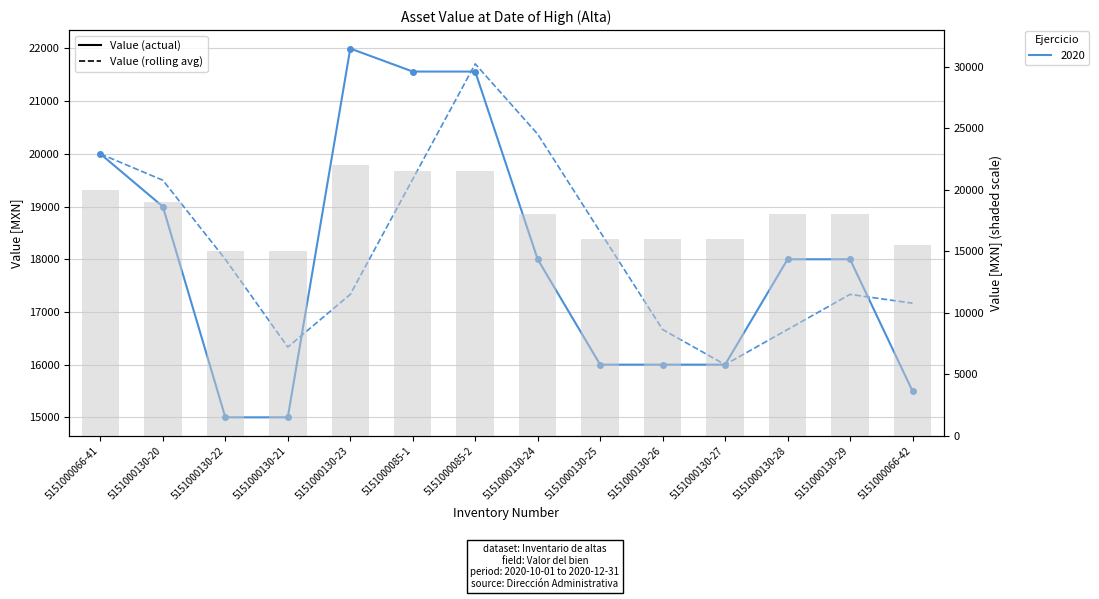

What is the difference between the maximum and minimum values in the Value of Asset (solid) series?

7000.0